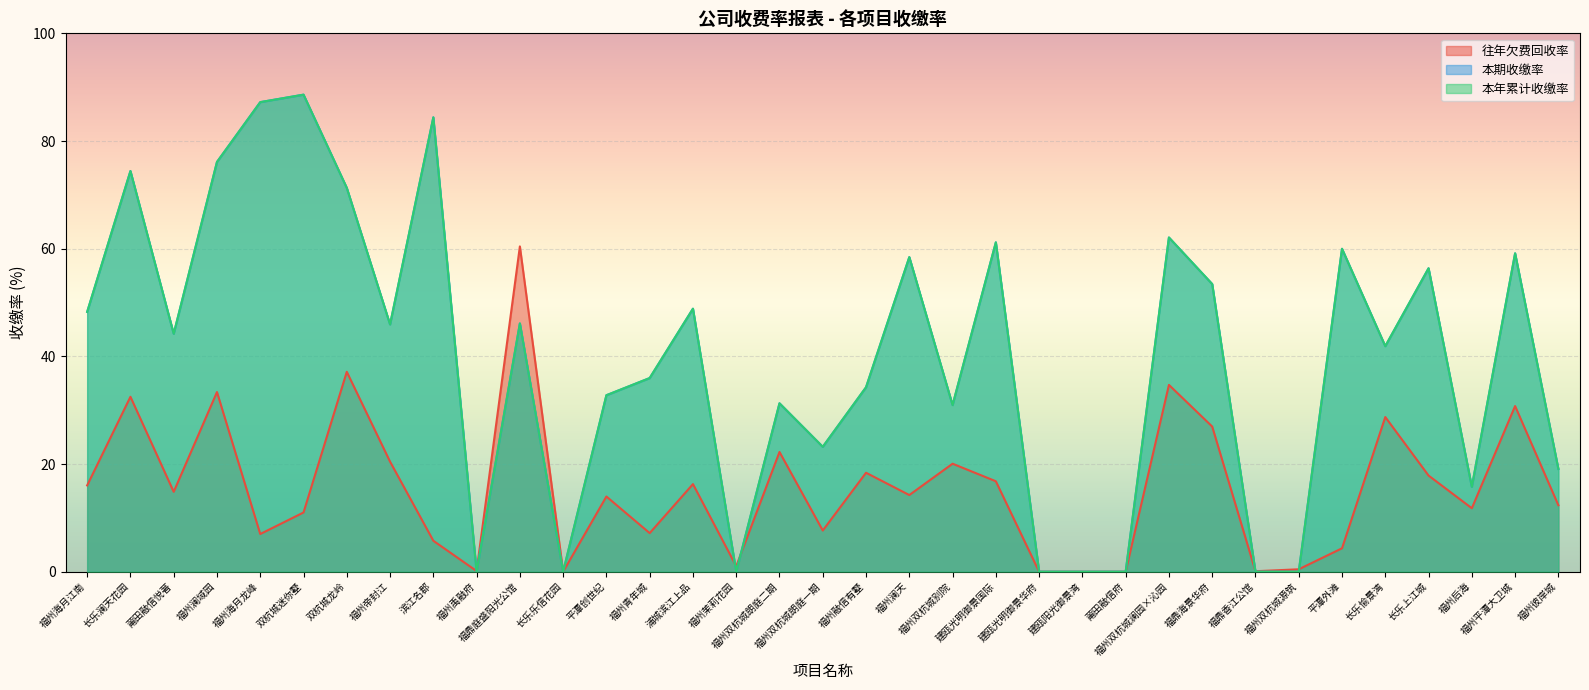

Between 福州双杭城朗庭二期 and 35, which is larger?

35